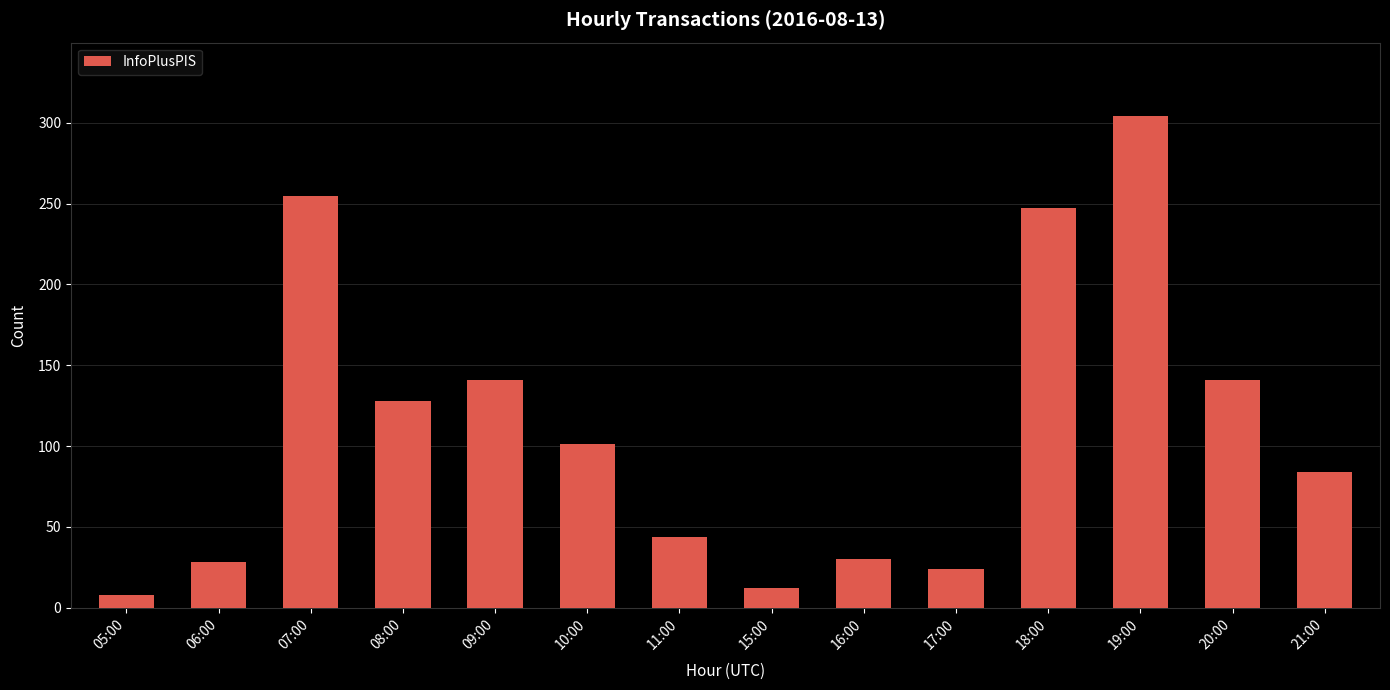

What is the sum of the values at 21:00 and 20:00?

225